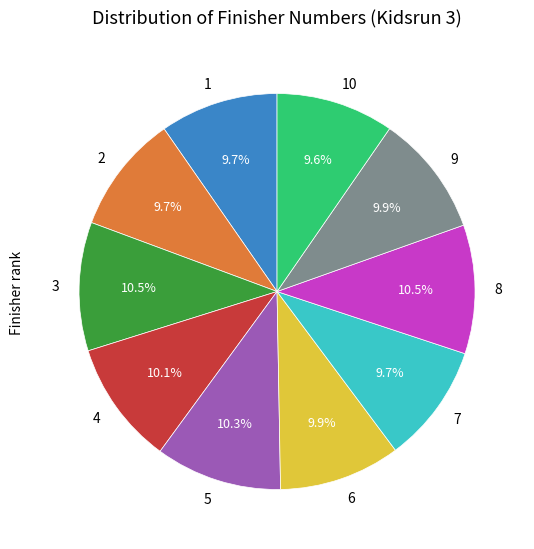

To the nearest percent, what is the difference between the largest and smallest slice percentages?

1%